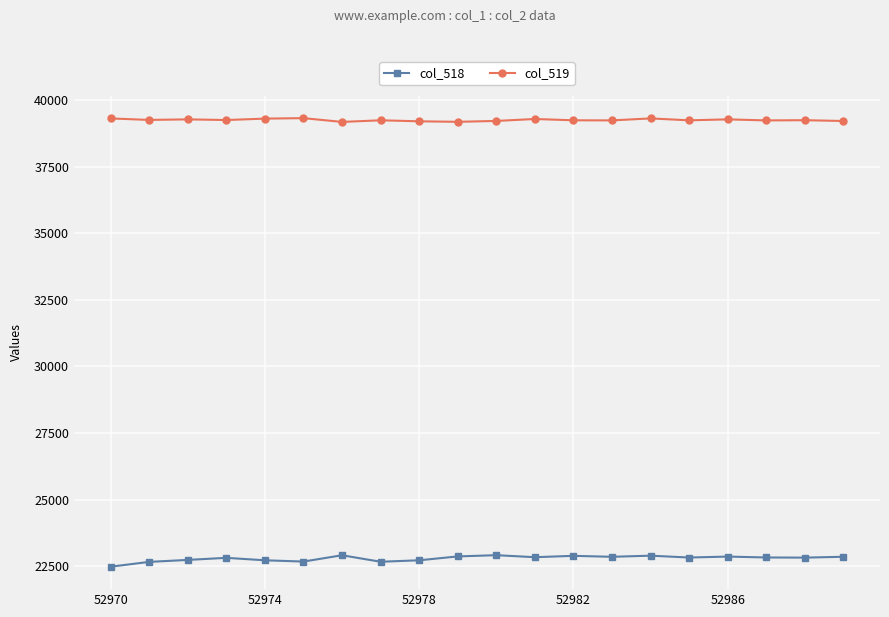

What is the average value of the col_519 series?

39251